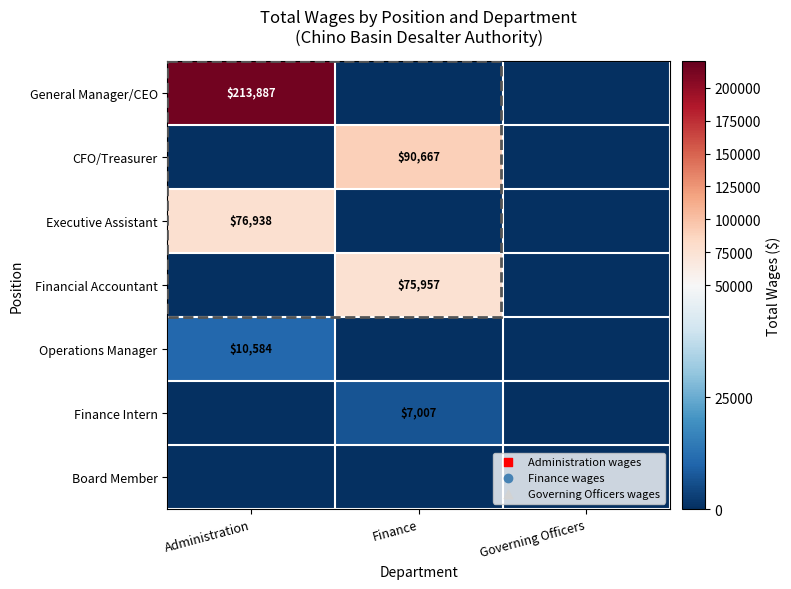

The value of Financial Accountant at Finance is 51870. True or false?

False